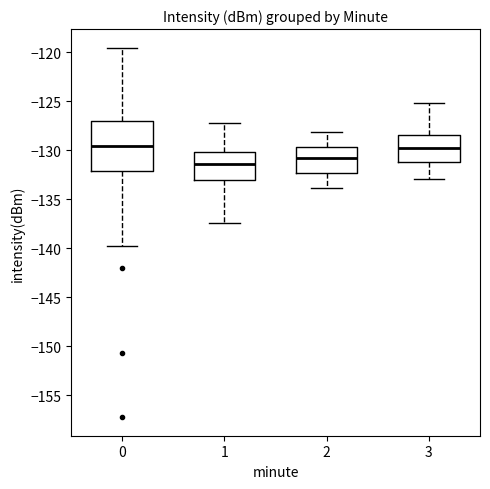

Where does the upper whisker of the box at x = 0 end on the y-axis? The values are not printed on the chart, so give them approximately, as read against the axis.

-119.5